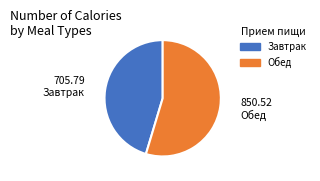

Do Обед and Завтрак together represent more than half of the pie?

Yes